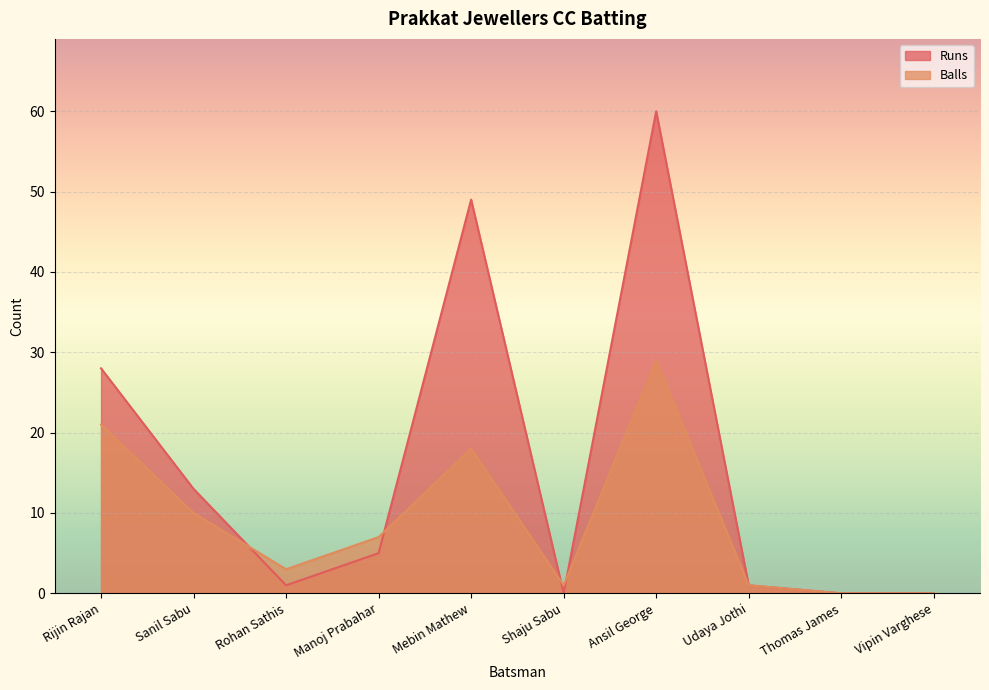

Rank the series by their maximum value, from lowest to highest.

Balls, Runs